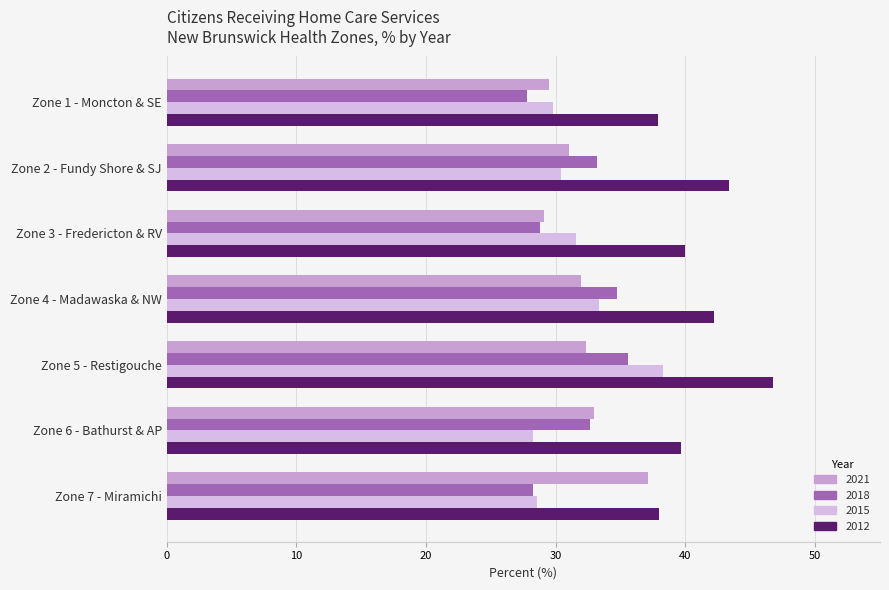

What is the greatest value displayed?

46.7